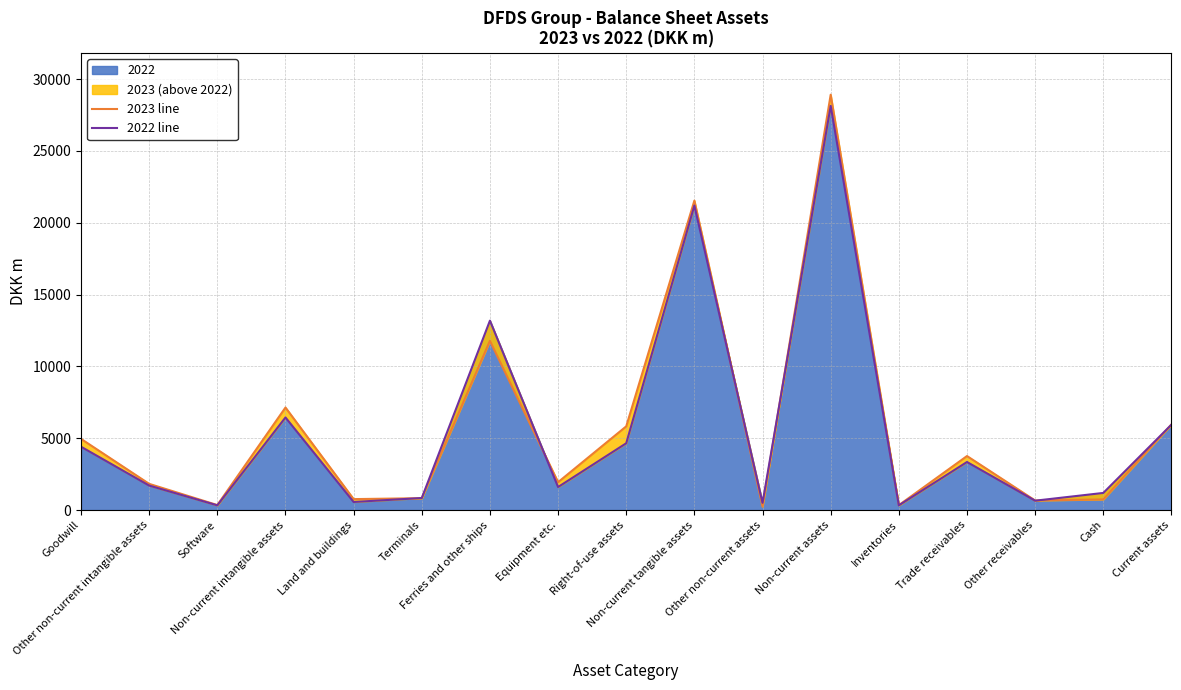

How many lines are shown in the chart?

2